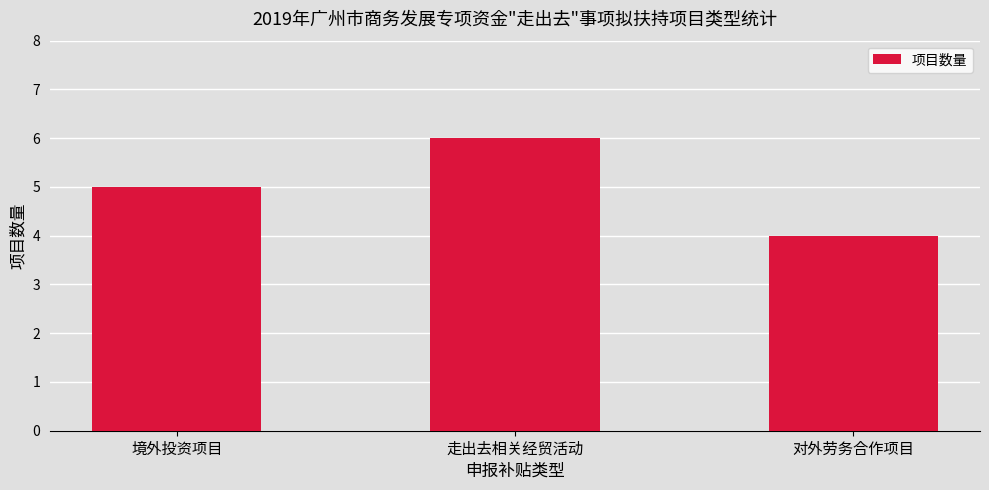

What is the average value?

5